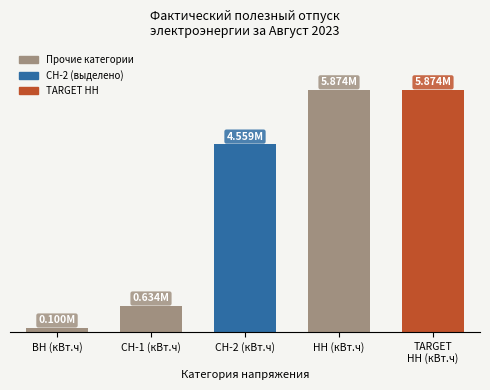

Are the bars horizontal?

No